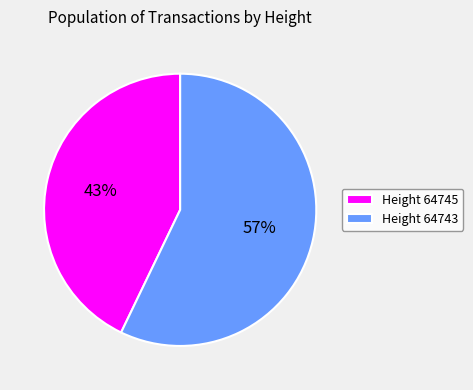

Combined, do Height 64745 and Height 64743 account for over 50%?

Yes